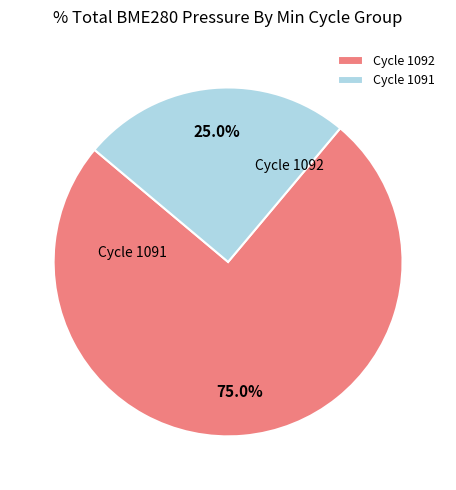

How much of the chart is everything except Cycle 1091?

75.0%